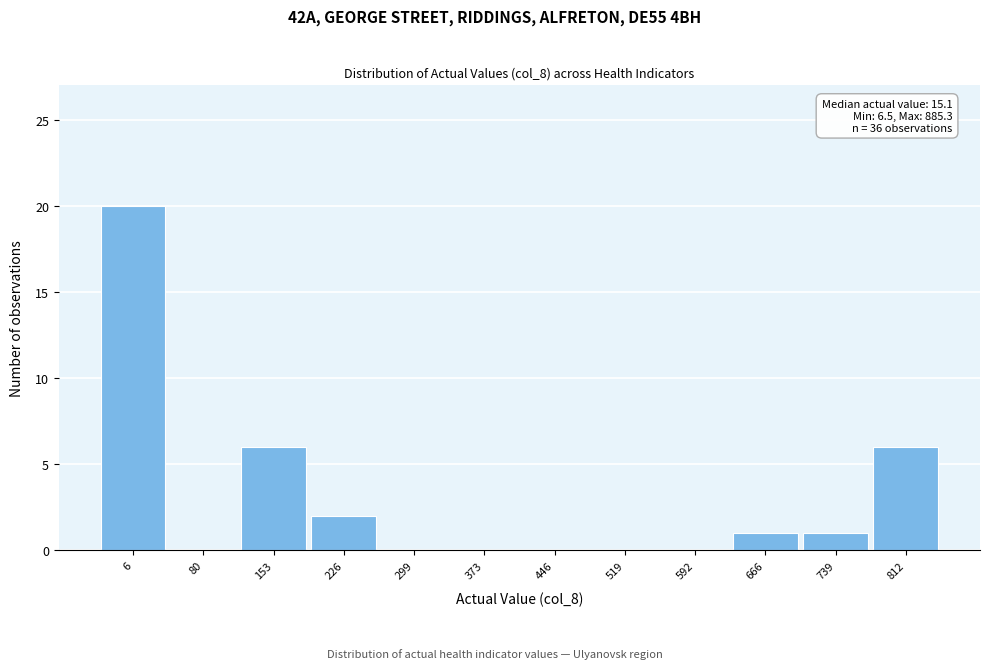

Reading left to right, transcribe all the data shown in this chart.

6=20	80=0	153=6	226=2	299=0	373=0	446=0	519=0	592=0	666=1	739=1	812=6